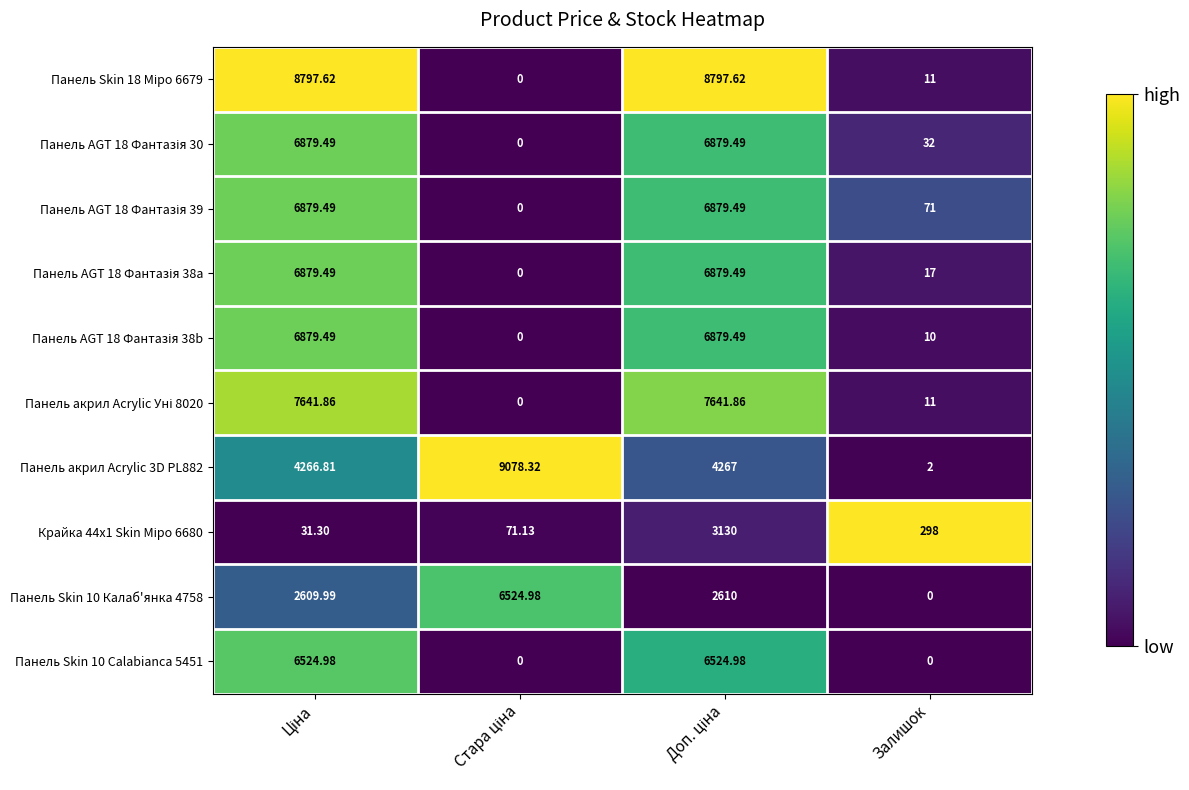

Rank the series at Залишок from highest to lowest value.

Крайка 44x1 Skin Міро 6680, Панель AGT 18 Фантазія 39, Панель AGT 18 Фантазія 30, Панель AGT 18 Фантазія 38a, Панель Skin 18 Міро 6679, Панель акрил Acrylic Уні 8020, Панель AGT 18 Фантазія 38b, Панель акрил Acrylic 3D PL882, Панель Skin 10 Калаб'янка 4758, Панель Skin 10 Calabianca 5451